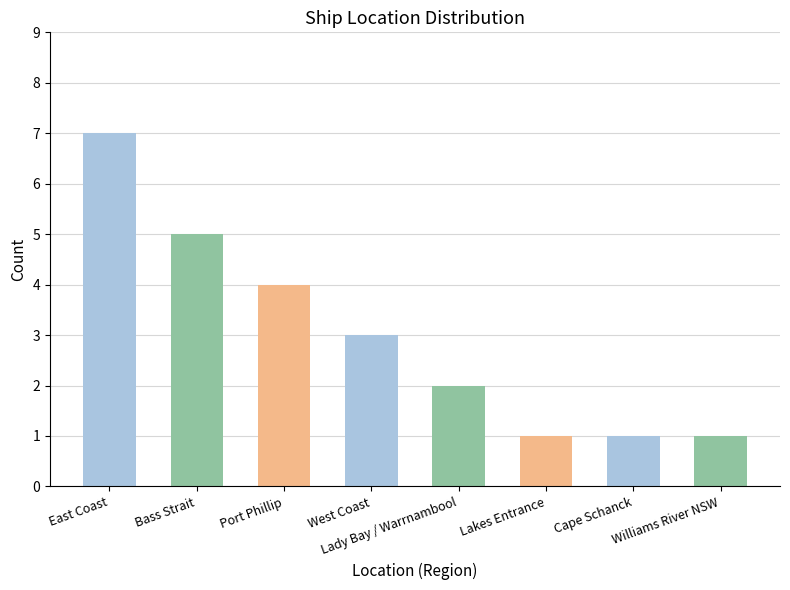

Read the value at Port Phillip.

4